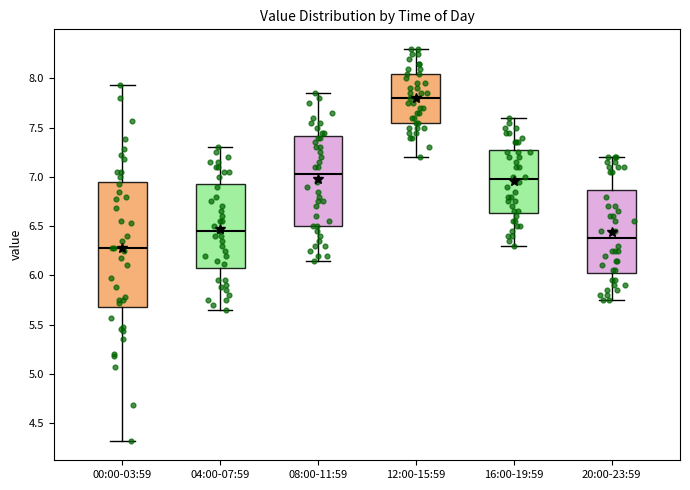

Where does the lower whisker of the box for 20:00-23:59 end on the y-axis? The values are not printed on the chart, so give them approximately, as read against the axis.

5.75